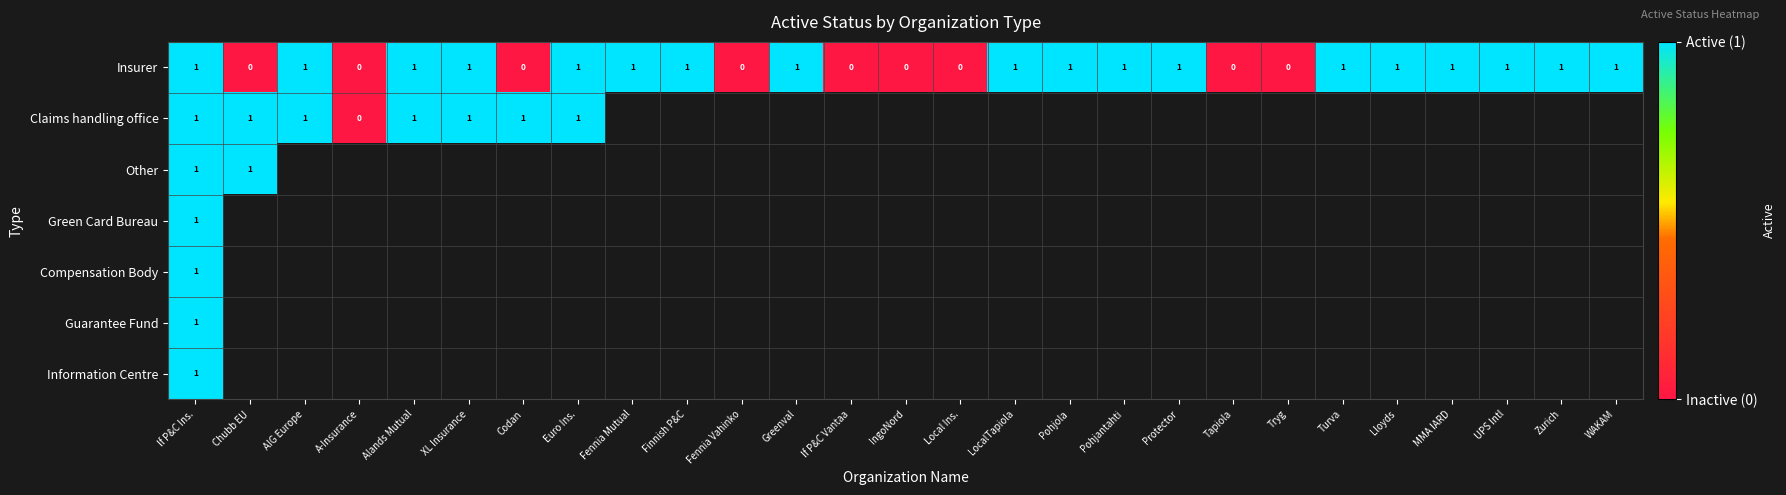

How many Insurer values are between 0 and 1?

27